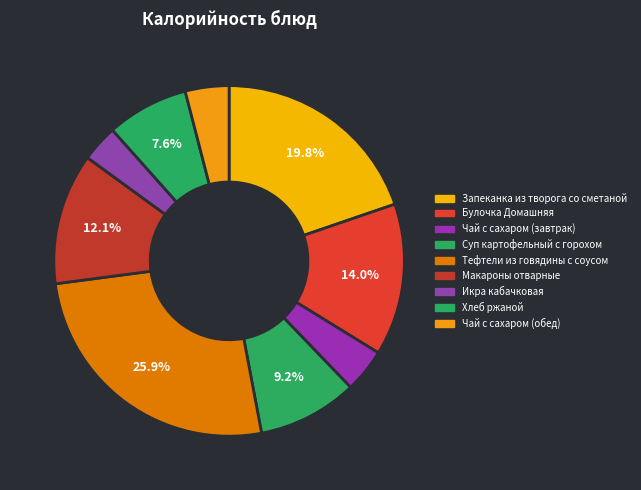

The Икра кабачковая slice represents 14% of the pie. True or false?

False